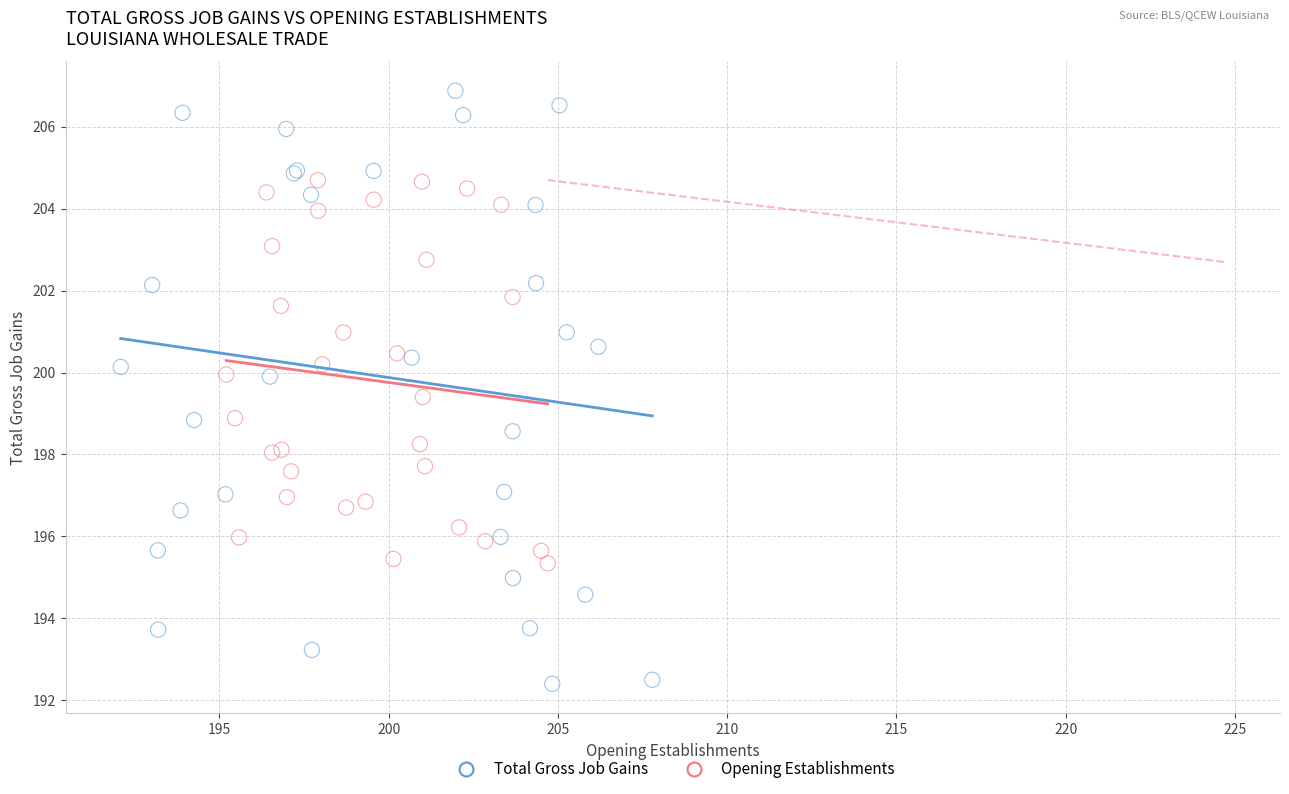

Which series contains the lowest Y value?

Total Gross Job Gains